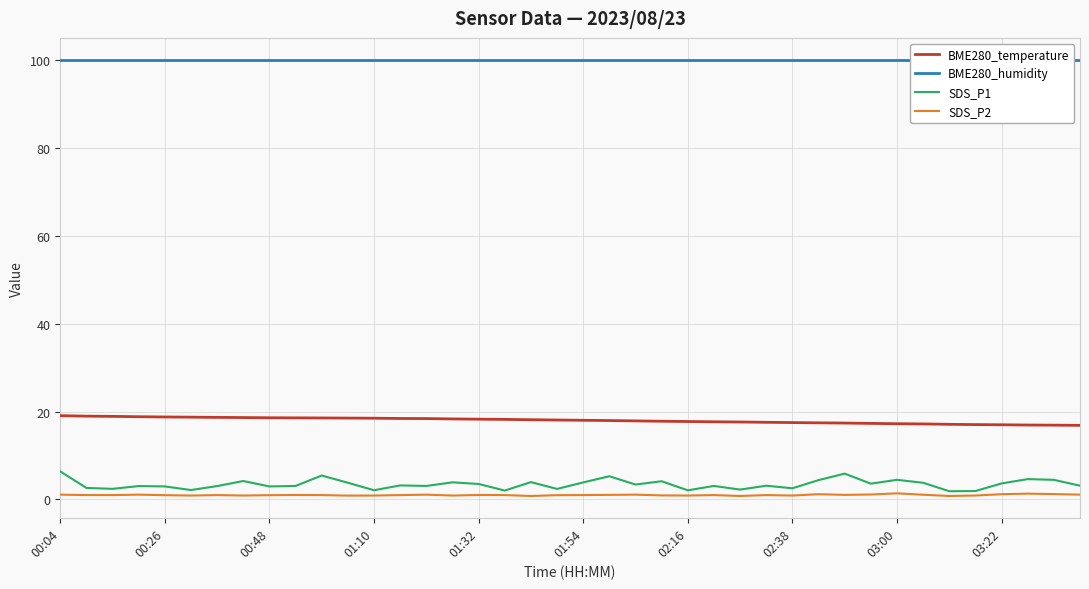

True or false: BME280_temperature and SDS_P2 intersect in this chart.

False